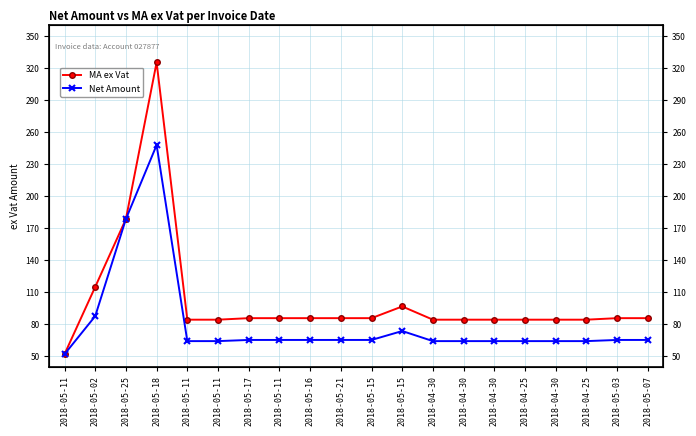

Reading left to right, transcribe all the data shown in this chart.

MA ex Vat: 2018-05-11=52.0	2018-05-02=115.0	2018-05-25=178.6	2018-05-18=325.4	2018-05-11=84.3	2018-05-11=84.3	2018-05-17=85.7	2018-05-11=85.7	2018-05-16=85.7	2018-05-21=85.7	2018-05-15=85.7	2018-05-15=96.7	2018-04-30=84.3	2018-04-30=84.3	2018-04-30=84.3	2018-04-25=84.3	2018-04-30=84.3	2018-04-25=84.3	2018-05-03=85.7	2018-05-07=85.7
Net Amount: 2018-05-11=52.0	2018-05-02=87.6	2018-05-25=178.6	2018-05-18=247.9	2018-05-11=64.2	2018-05-11=64.2	2018-05-17=65.3	2018-05-11=65.3	2018-05-16=65.3	2018-05-21=65.3	2018-05-15=65.3	2018-05-15=73.7	2018-04-30=64.2	2018-04-30=64.2	2018-04-30=64.2	2018-04-25=64.2	2018-04-30=64.2	2018-04-25=64.2	2018-05-03=65.3	2018-05-07=65.3